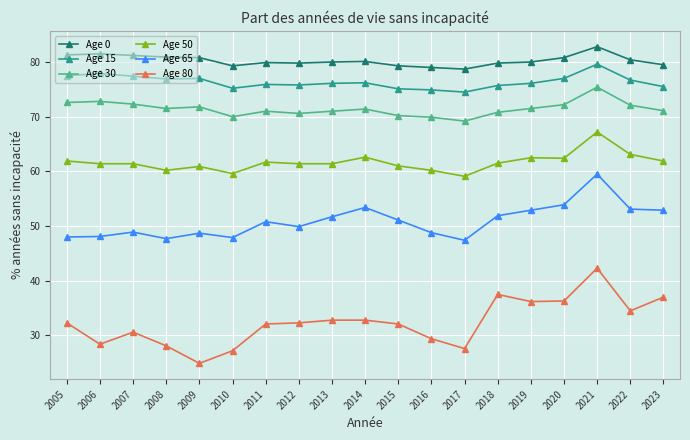

At which label does Age 80 reach its minimum?

2009